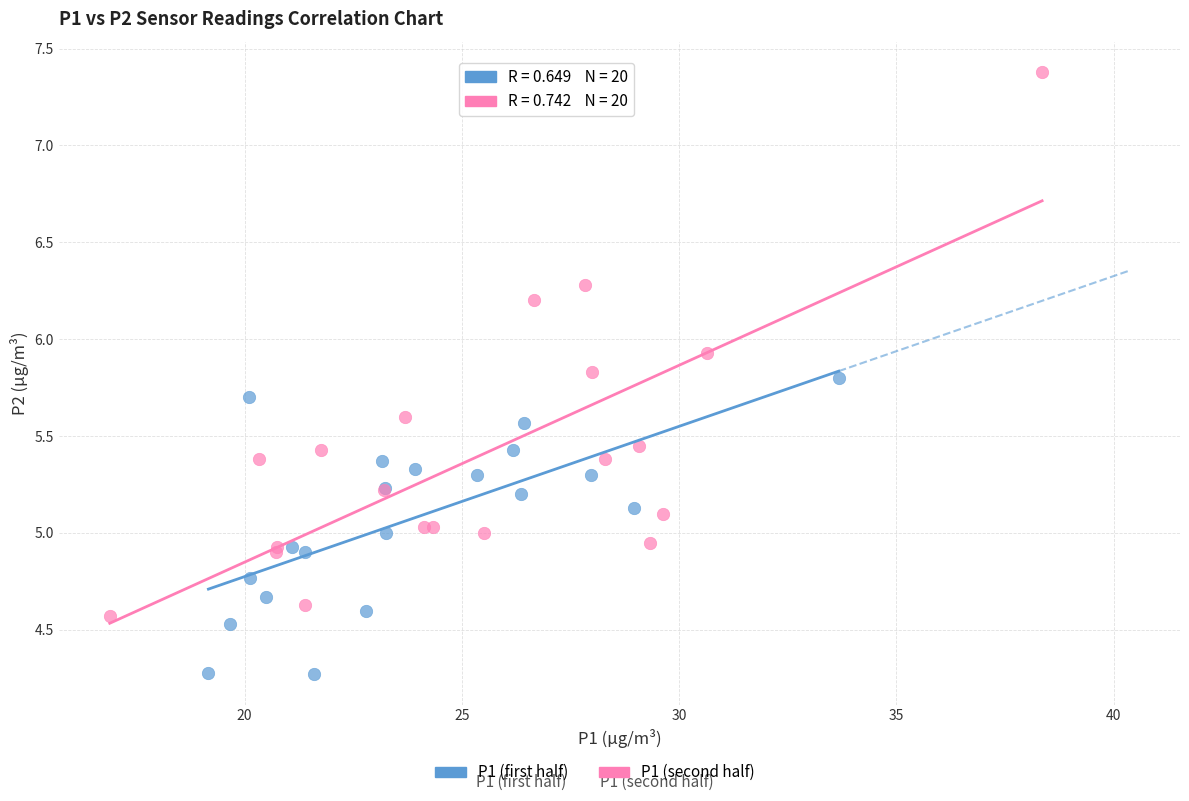

Which series reaches the maximum Y coordinate?

P1 (second half)